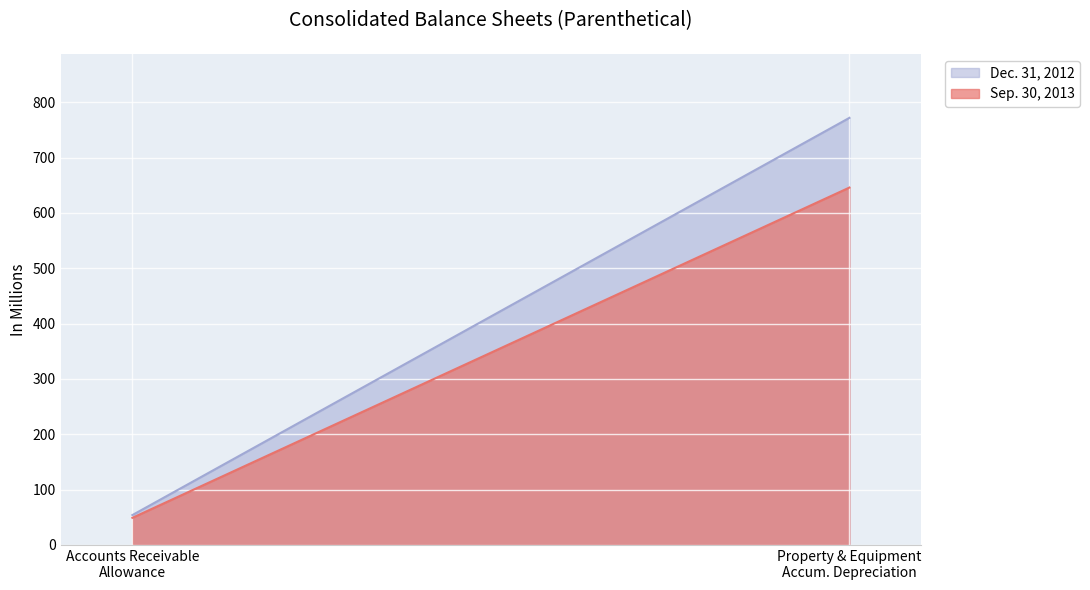

The Sep. 30, 2013 series shows 646 at Property and equipment, accumulated depreciation. True or false?

True